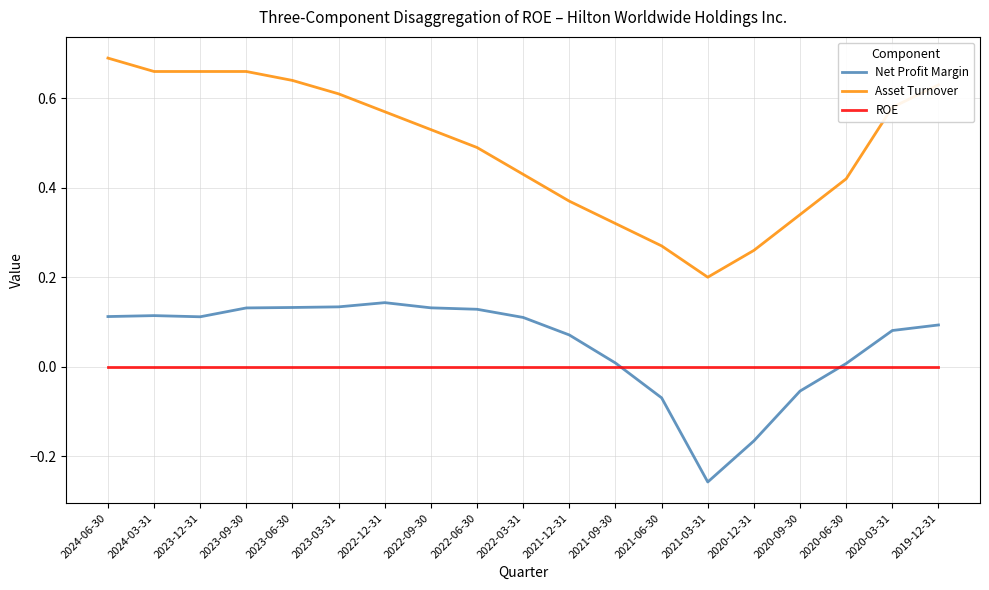

How many values in the Net Profit Margin series are below 0?

4